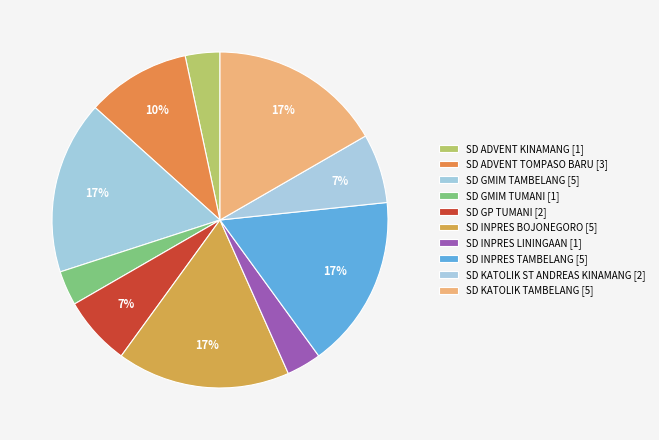

Which has a higher value, SD ADVENT KINAMANG or SD INPRES BOJONEGORO?

SD INPRES BOJONEGORO